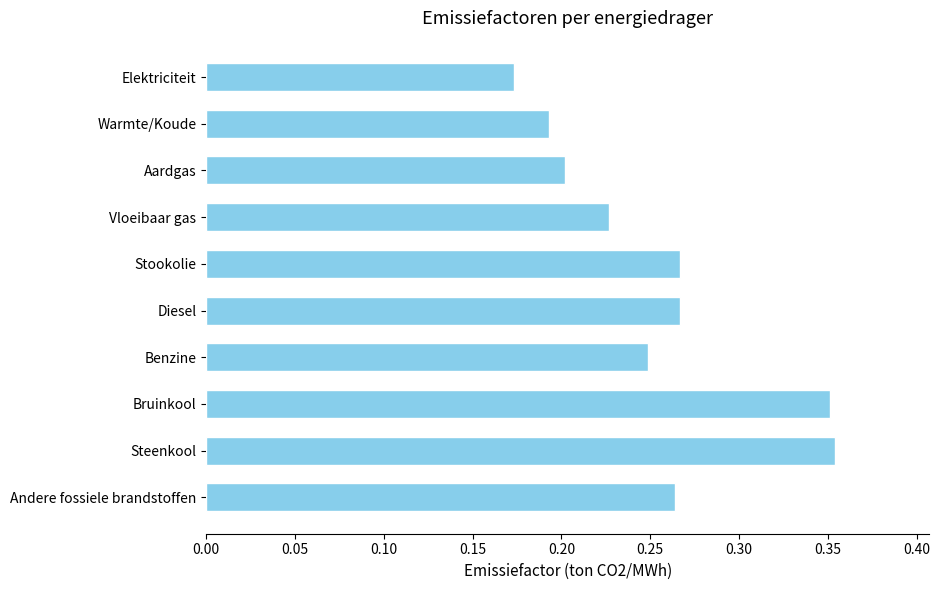

The chart shows a value of 0.3 at Aardgas. True or false?

False